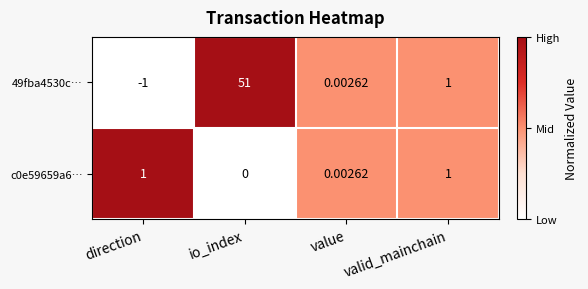

Is the value of c0e59659a6… at io_index greater than the value of 49fba4530c… at direction?

Yes